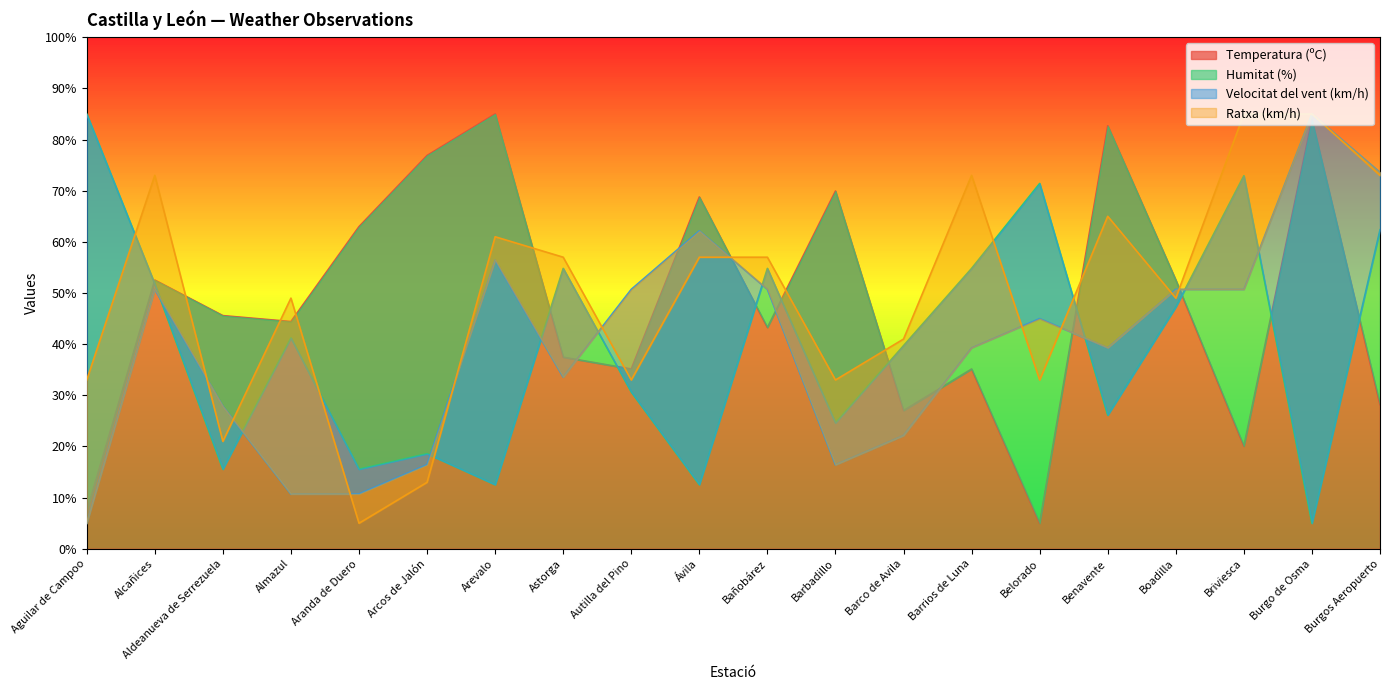

Reading left to right, what are all the values shown in this chart?

Temperatura (ºC): Aguilar de Campoo=7.3	Alcañices=52.5	Aldeanueva de Serrezuela=45.6	Almazul=44.4	Aranda de Duero=63.0	Arcos de Jalón=76.9	Arevalo=85.0	Astorga=37.5	Autilla del Pino=35.1	Ávila=68.8	Bañobárez=43.3	Barbadillo=69.9	Barco de Avila=27.0	Barrios de Luna=35.1	Belorado=5.0	Benavente=82.7	Boadilla=52.5	Briviesca=20.1	Burgo de Osma=83.8	Burgos Aeropuerto=28.2
Humitat (%): Aguilar de Campoo=85.0	Alcañices=51.8	Aldeanueva de Serrezuela=15.6	Almazul=41.2	Aranda de Duero=15.6	Arcos de Jalón=18.6	Arevalo=12.5	Astorga=54.8	Autilla del Pino=30.7	Ávila=12.5	Bañobárez=54.8	Barbadillo=24.6	Barco de Avila=39.7	Barrios de Luna=54.8	Belorado=71.4	Benavente=26.1	Boadilla=47.3	Briviesca=72.9	Burgo de Osma=5.0	Burgos Aeropuerto=62.4
Velocitat del vent (km/h): Aguilar de Campoo=5.0	Alcañices=50.7	Aldeanueva de Serrezuela=27.9	Almazul=10.7	Aranda de Duero=10.7	Arcos de Jalón=16.4	Arevalo=56.4	Astorga=33.6	Autilla del Pino=50.7	Ávila=62.1	Bañobárez=50.7	Barbadillo=16.4	Barco de Avila=22.1	Barrios de Luna=39.3	Belorado=45.0	Benavente=39.3	Boadilla=50.7	Briviesca=50.7	Burgo de Osma=85.0	Burgos Aeropuerto=73.6
Ratxa (km/h): Aguilar de Campoo=33.0	Alcañices=73.0	Aldeanueva de Serrezuela=21.0	Almazul=49.0	Aranda de Duero=5.0	Arcos de Jalón=13.0	Arevalo=61.0	Astorga=57.0	Autilla del Pino=33.0	Ávila=57.0	Bañobárez=57.0	Barbadillo=33.0	Barco de Avila=41.0	Barrios de Luna=73.0	Belorado=33.0	Benavente=65.0	Boadilla=49.0	Briviesca=85.0	Burgo de Osma=85.0	Burgos Aeropuerto=73.0